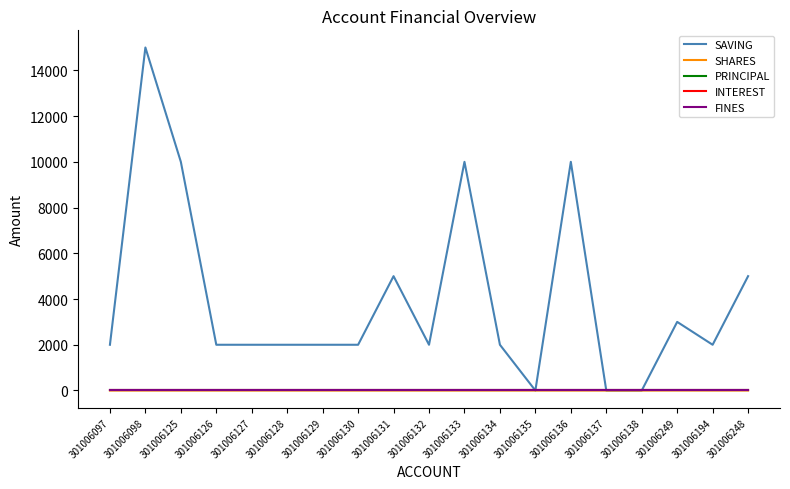

True or false: SHARES and SAVING intersect in this chart.

False